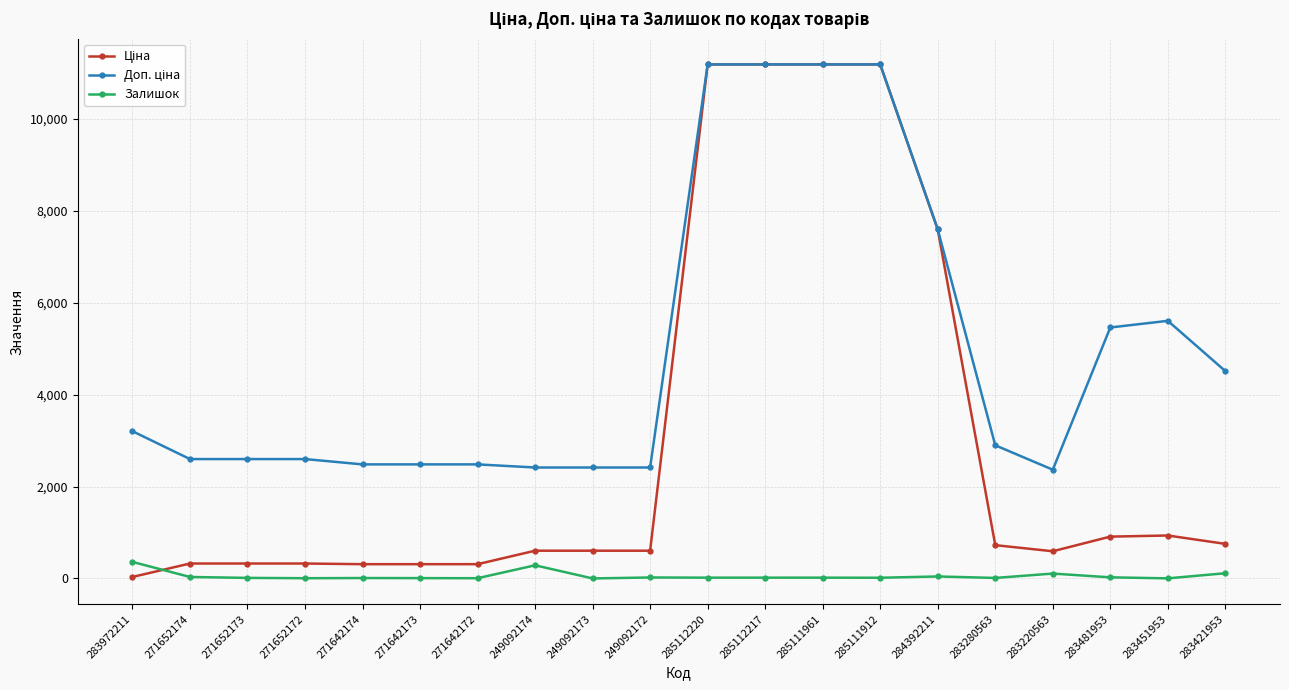

True or false: Залишок has more than 2 interior local peaks.

True